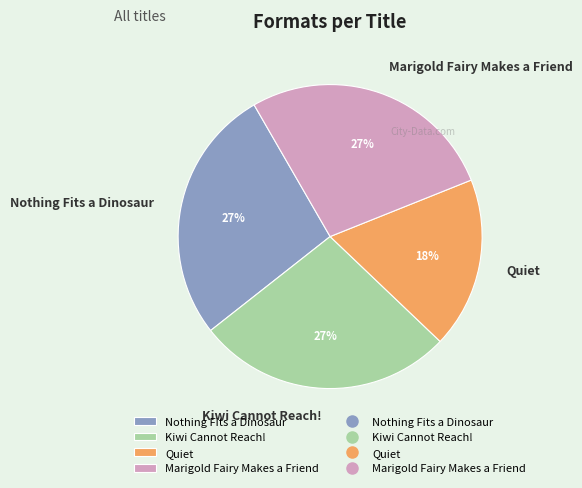

Count the number of slices in the pie.

4